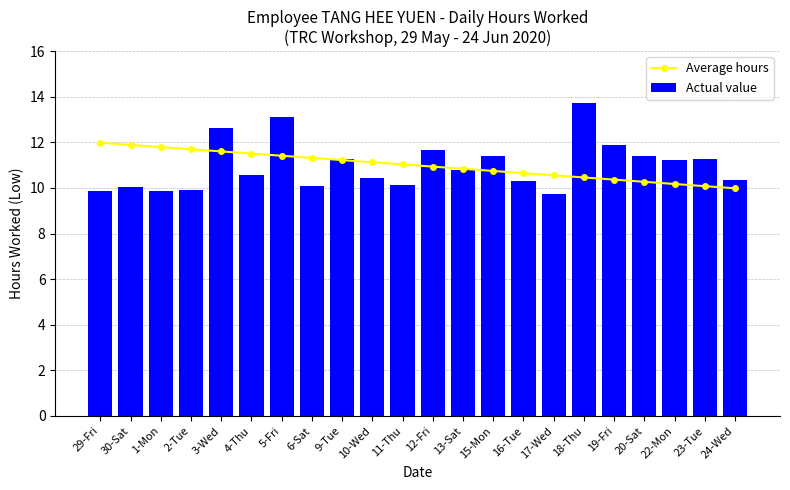

At which category does the chart reach its peak across all series?

18-Thu